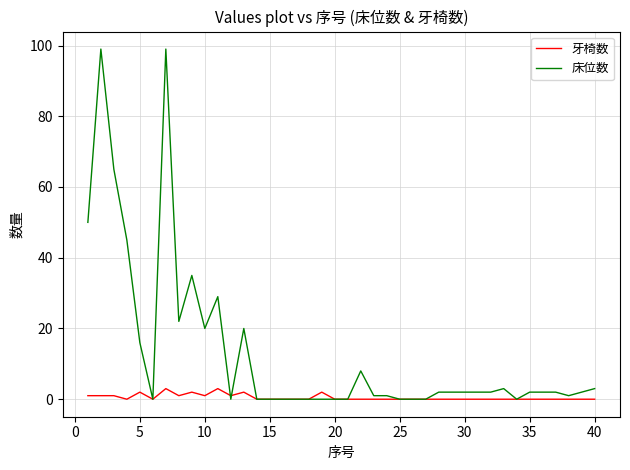

What are all the series names shown in the legend?

牙椅数, 床位数